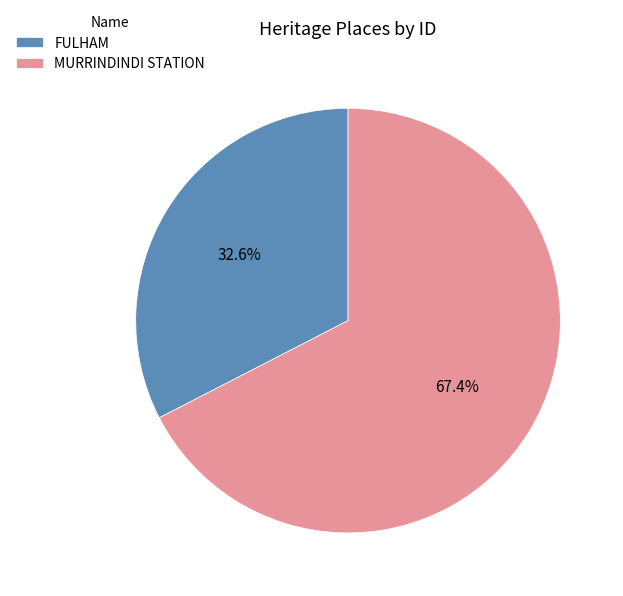

What percentage is NOT represented by FULHAM?

67.4%